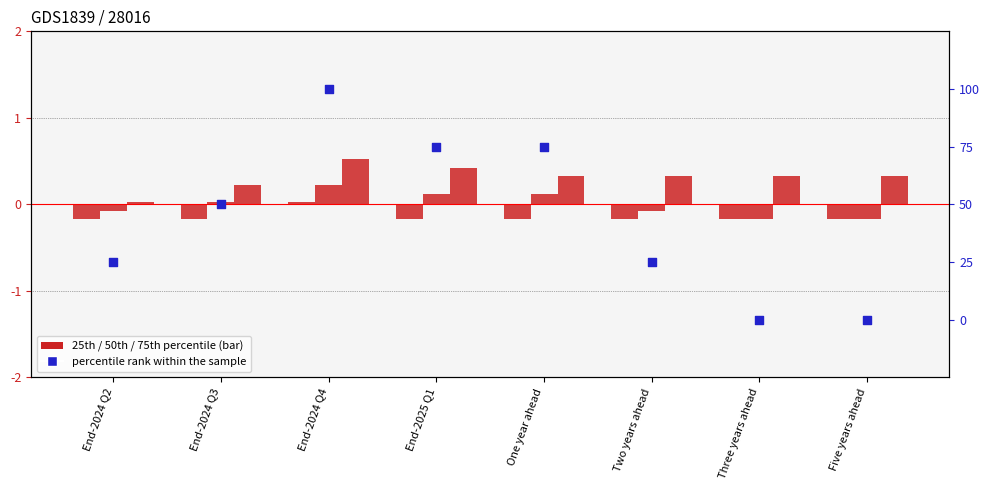

At which category is the sum across all series the highest?

End-2024 Q4